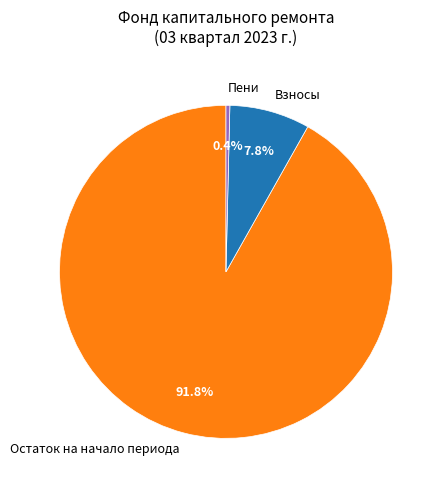

Which has a higher value, Пени or Взносы?

Взносы